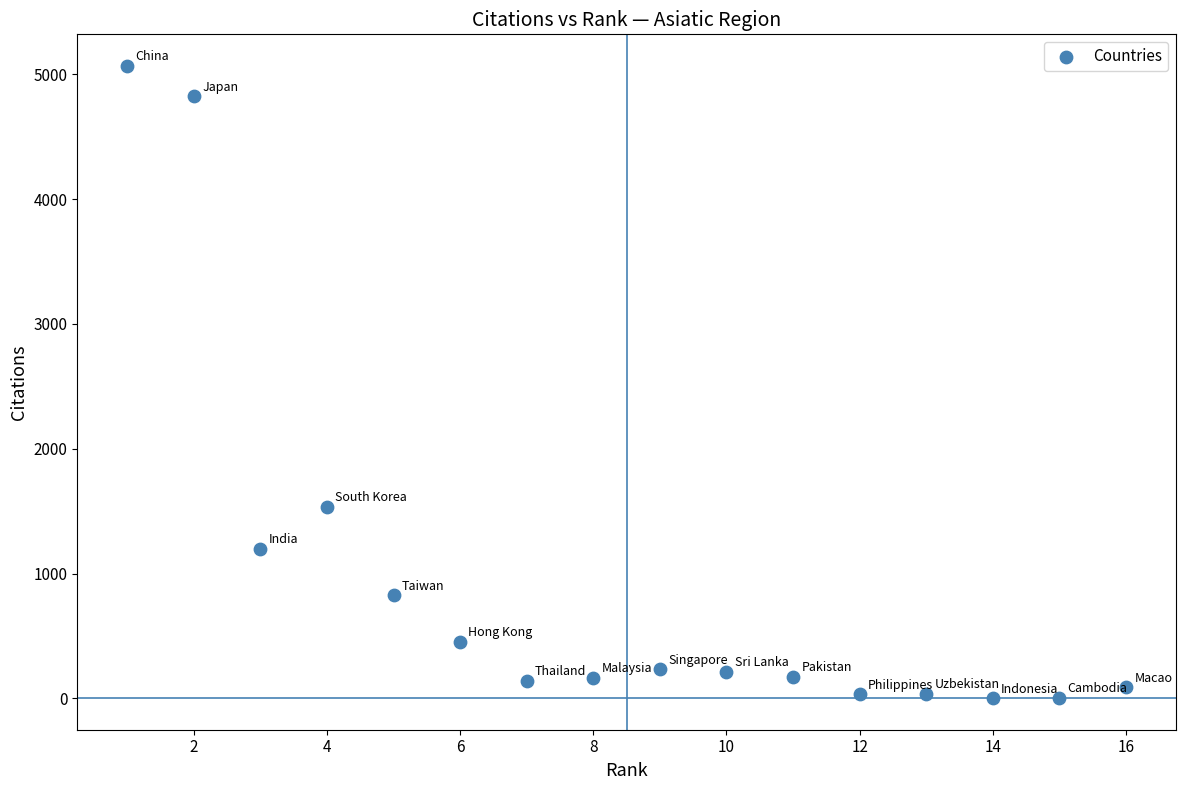

What is the range of Y values (max minus min)?

5064